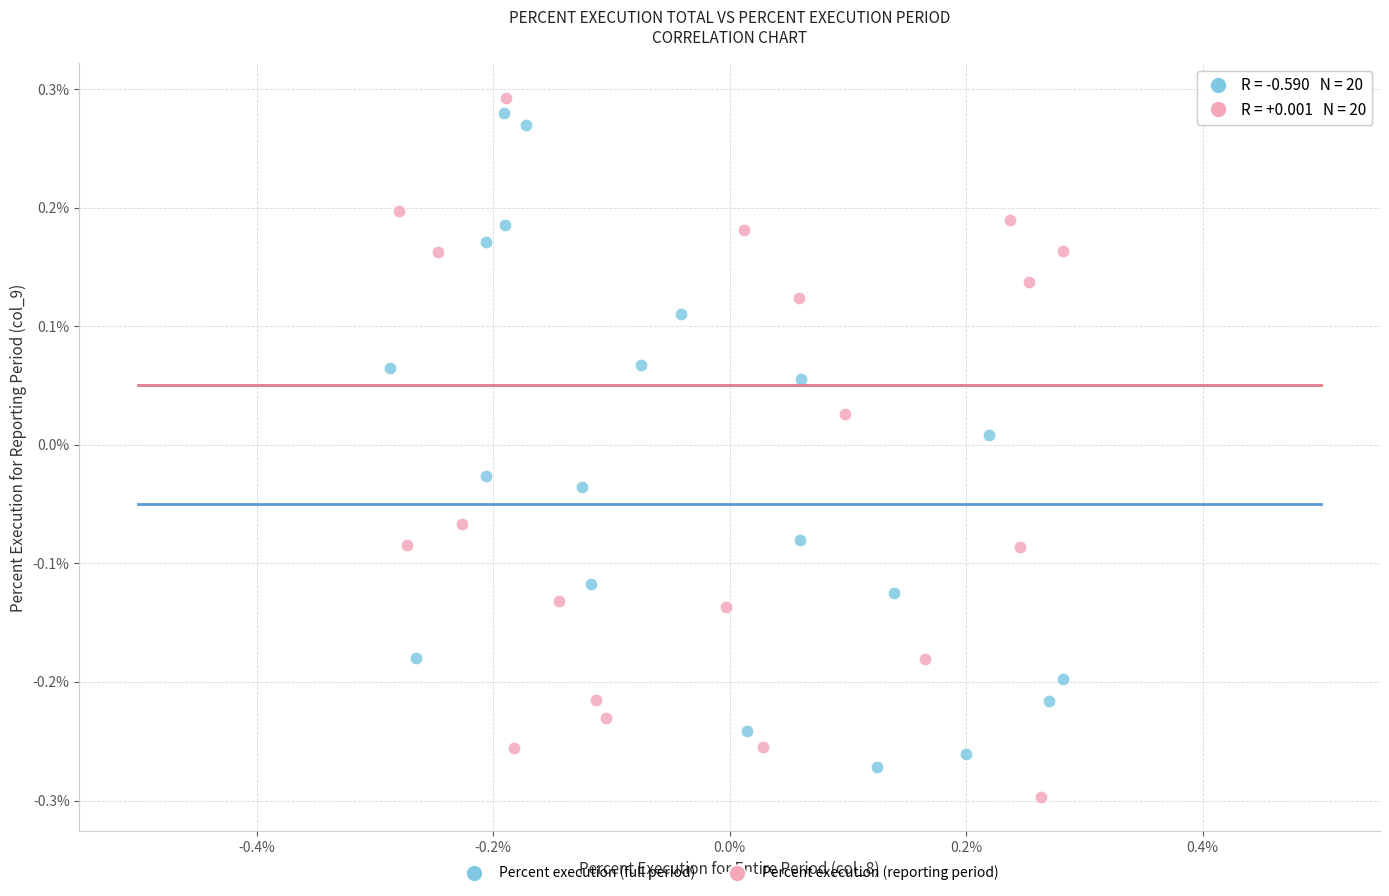

Which series has the widest spread of Y values?

Percent execution (reporting period)